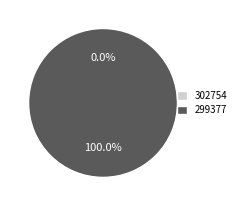

Does 302754 account for over 50% of the chart?

No